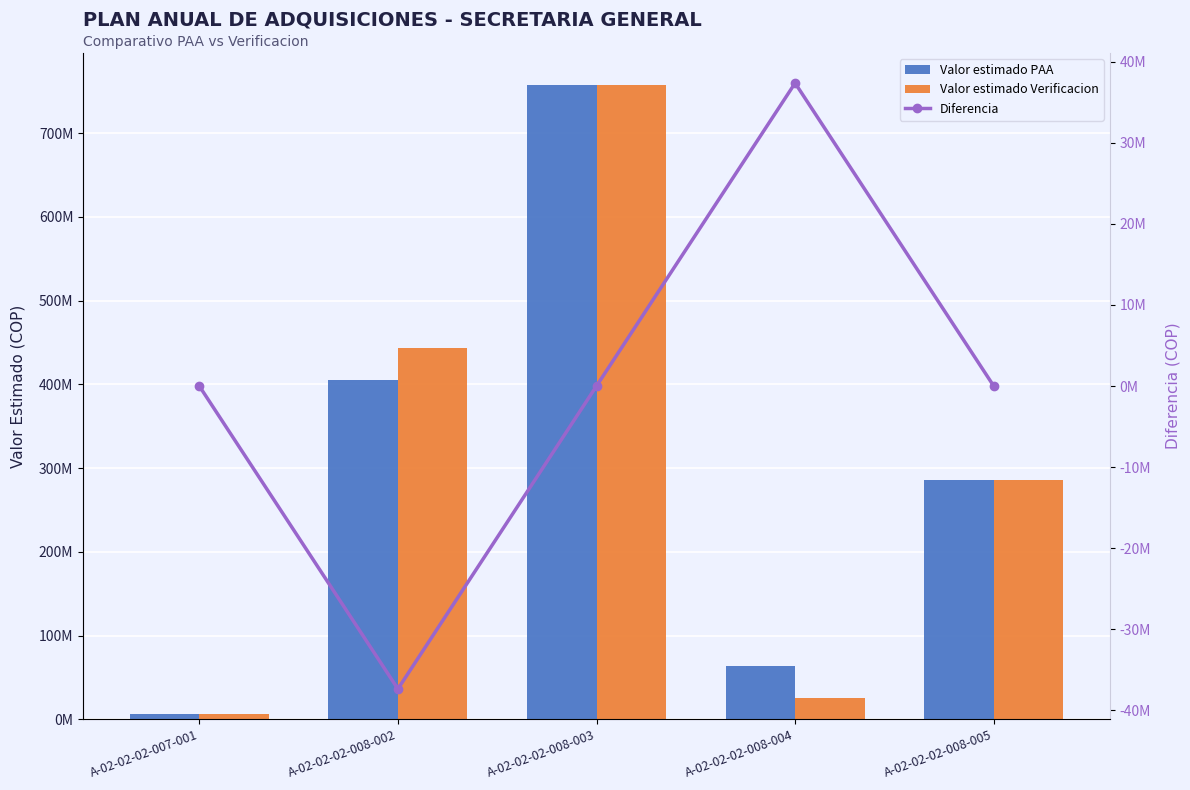

What are all the series names shown in the legend?

Valor estimado PAA, Valor estimado Verificacion, Diferencia